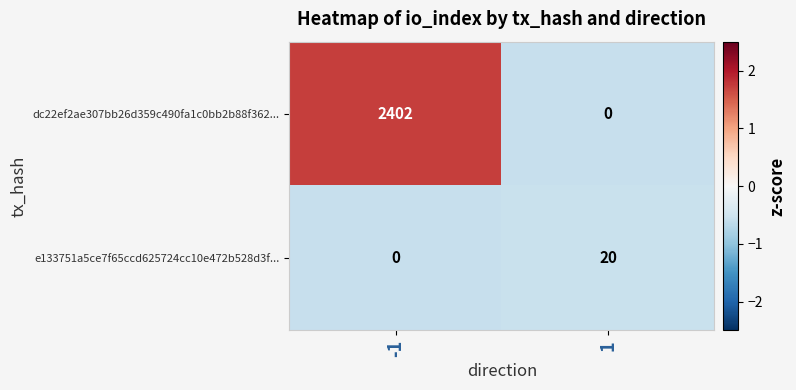

Reading right to left, extract all data points from this chart.

dc22ef2ae307bb26d359c490fa1c0bb2b88f362...: 0	2402
e133751a5ce7f65ccd625724cc10e472b528d3f...: 20	0